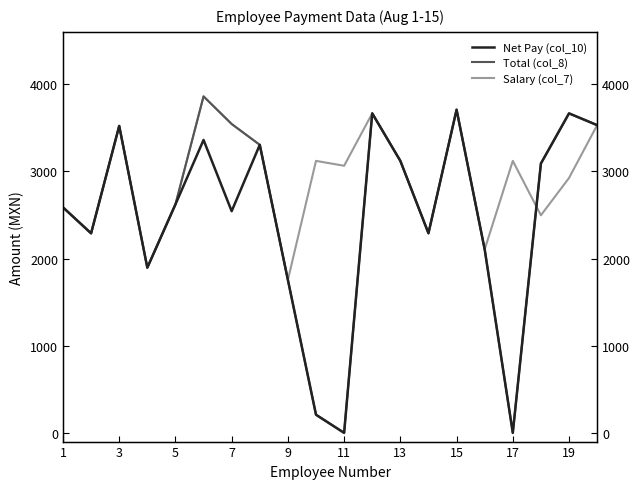

Between 3 and 7, which series saw the biggest shift?

Net Pay (col_10)